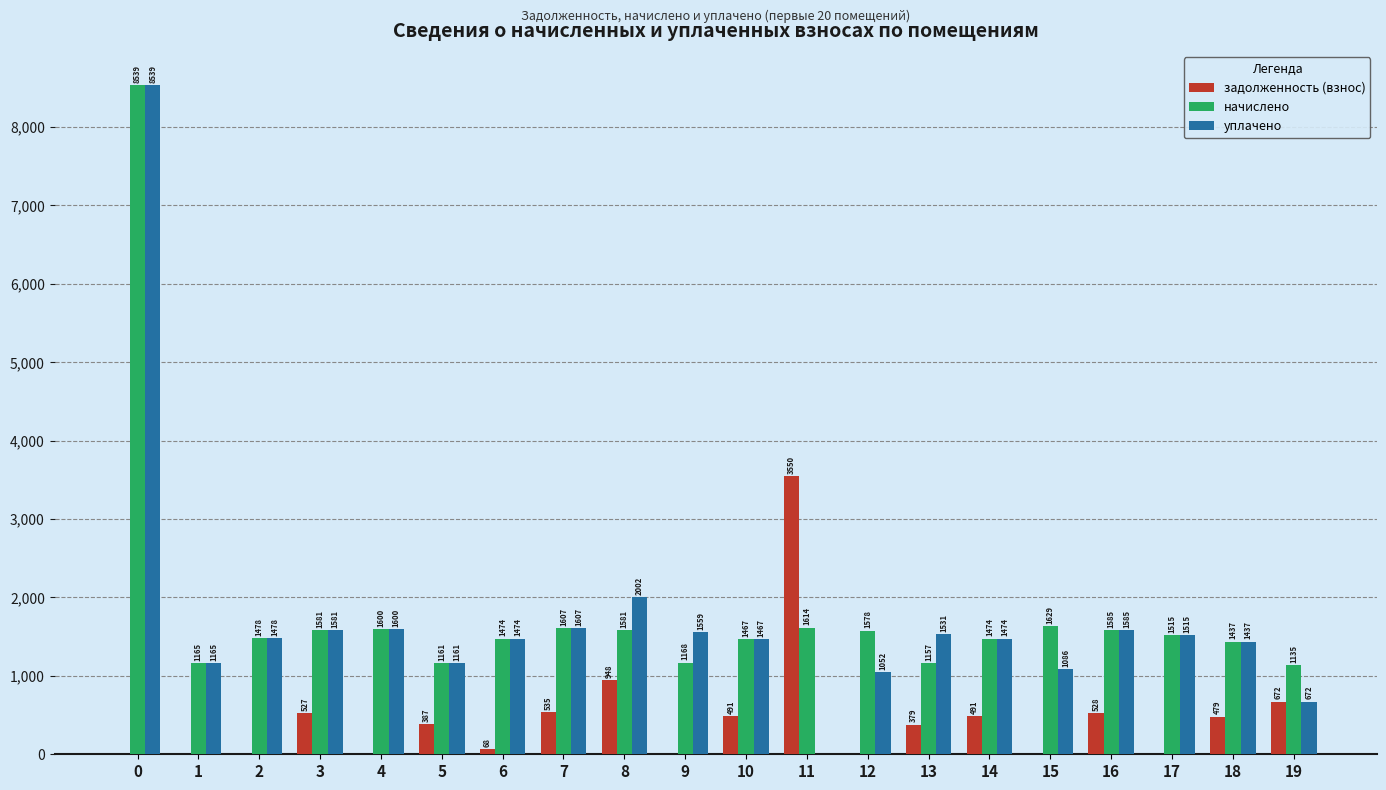

What is the maximum value for уплачено?

8539.1